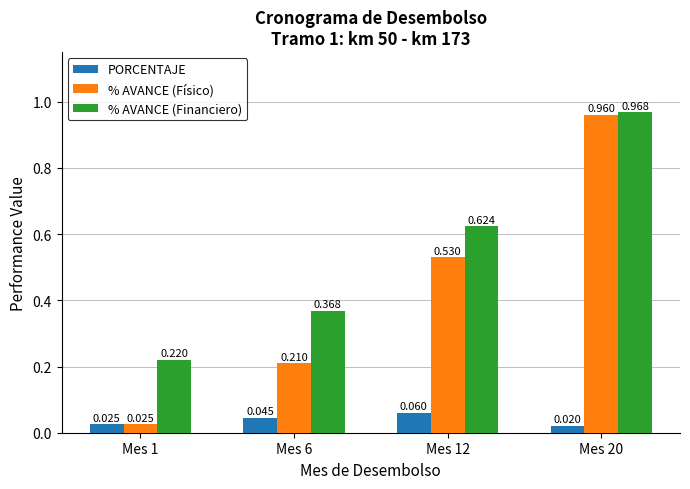

What is the difference between the second highest and second lowest values in the % AVANCE (Financiero) series?

0.3